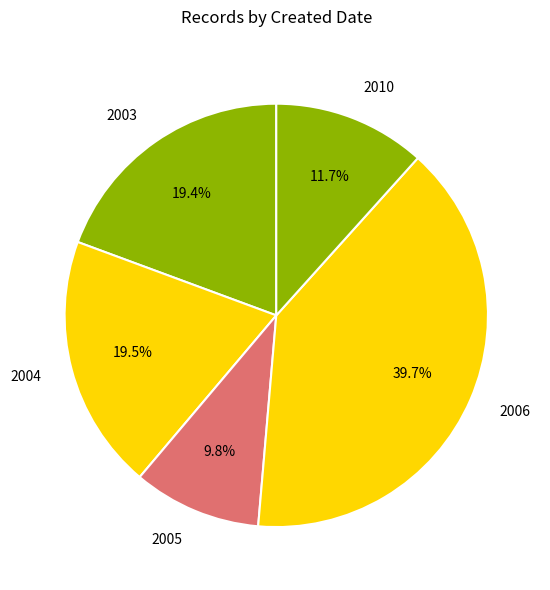

How much of the chart is everything except 2006?

60.3%